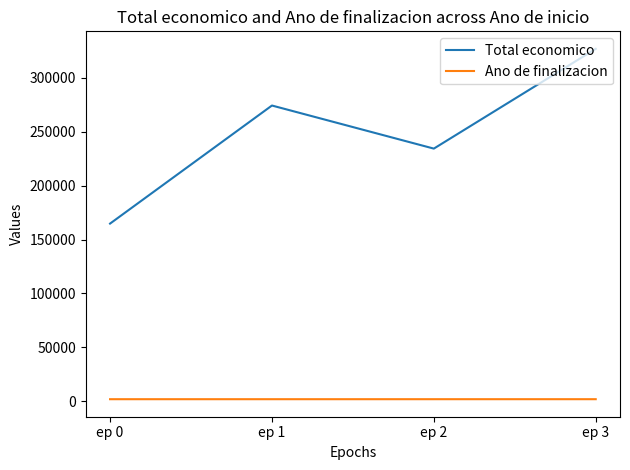

What is the sum of all Ano de finalizacion values?

8092.0